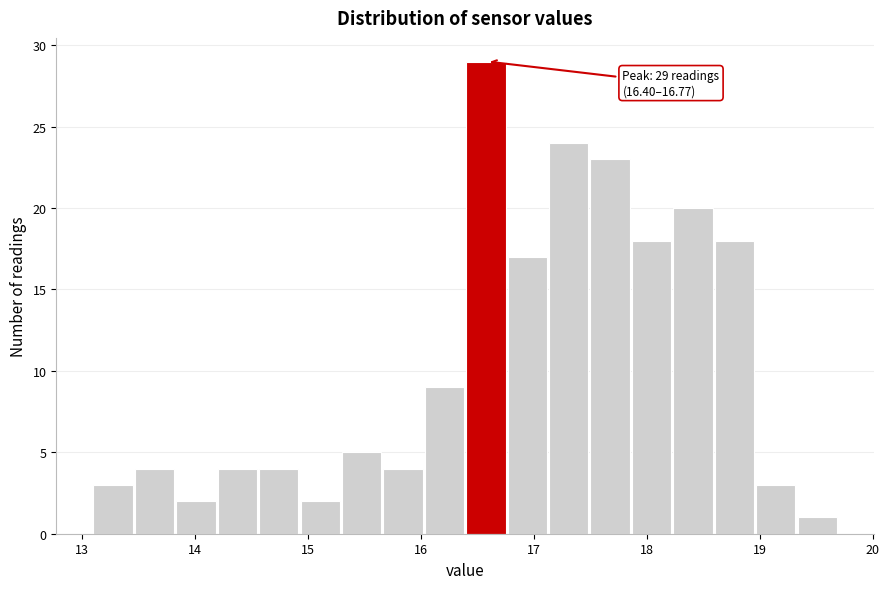

Read against the x-axis, roughly where is the centre of the tallest bar?

16.6